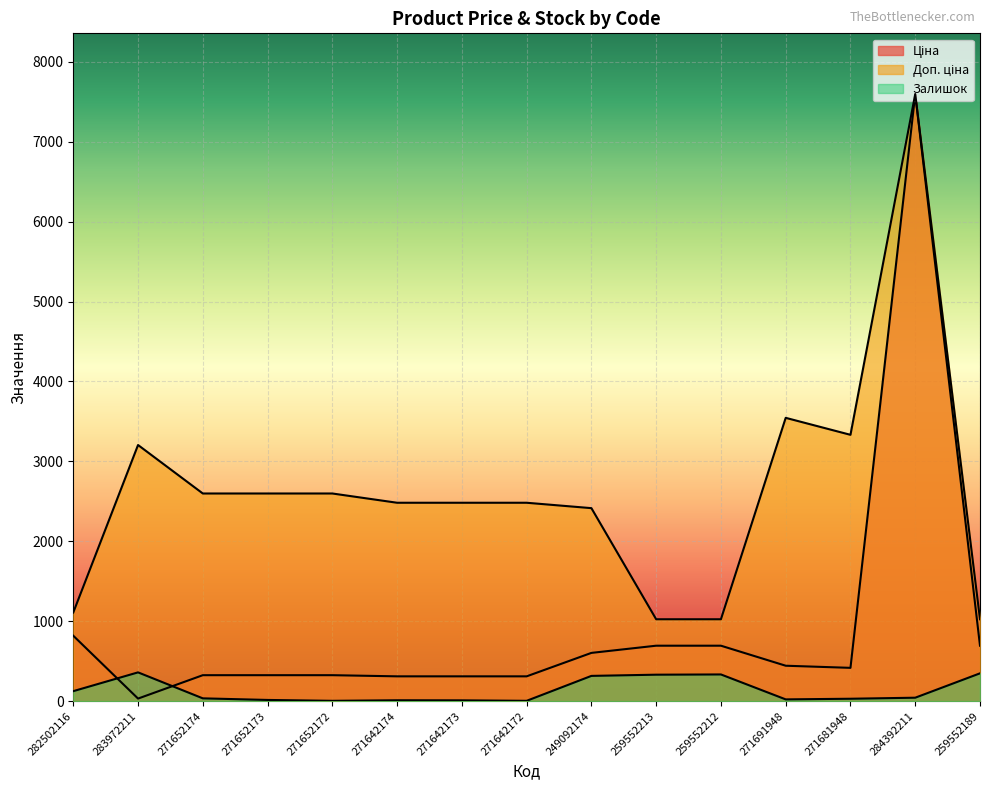

Is it true that Доп. ціна equals 7596.5 at 284392211?

True